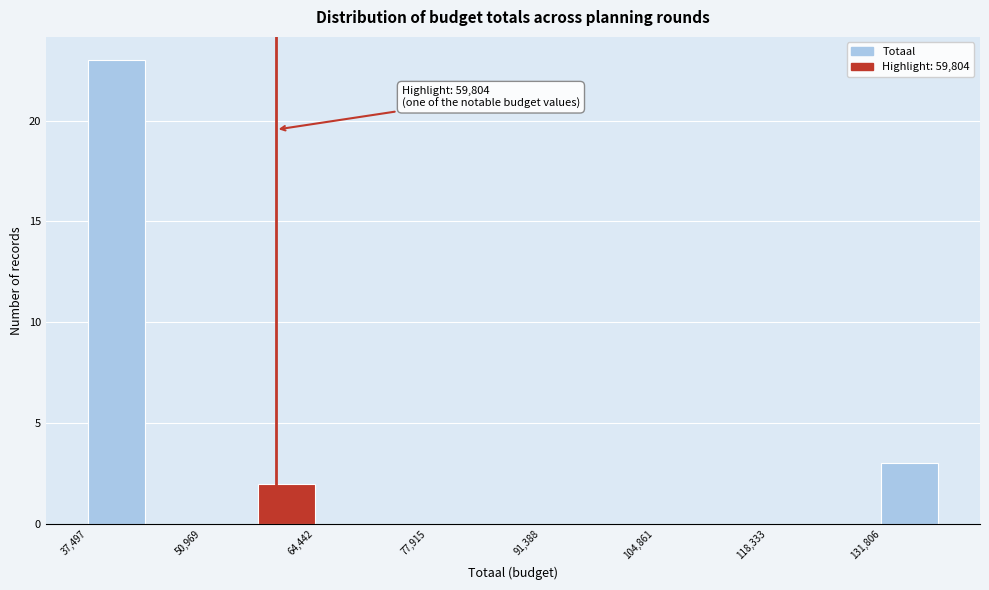

Read against the x-axis, roughly where is the centre of the tallest bar?

40000